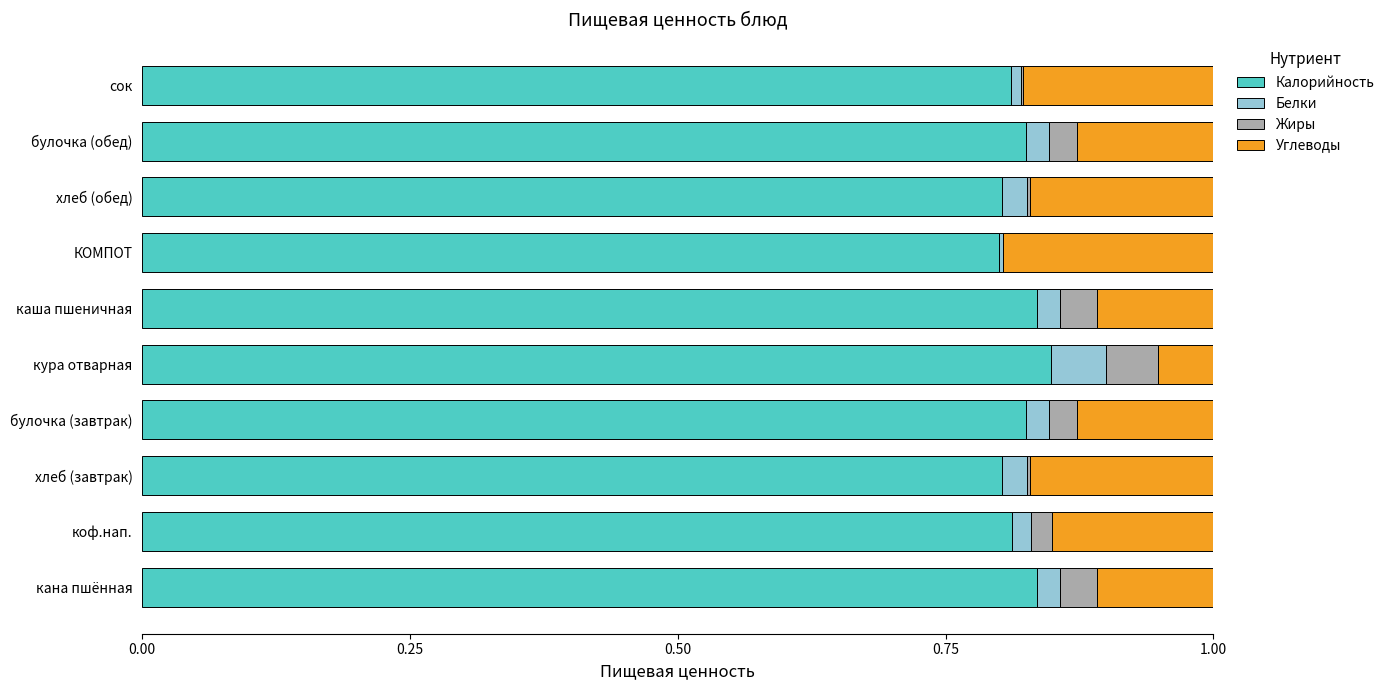

What is the total value across all series at кура отварная?

1.0